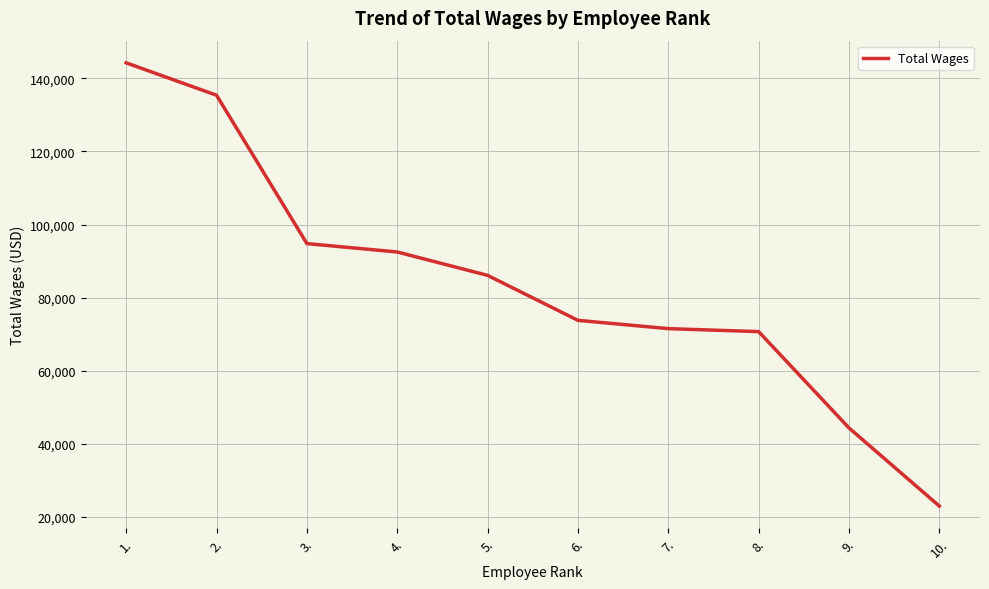

What is the change in value from 1. to 4.?

-51721